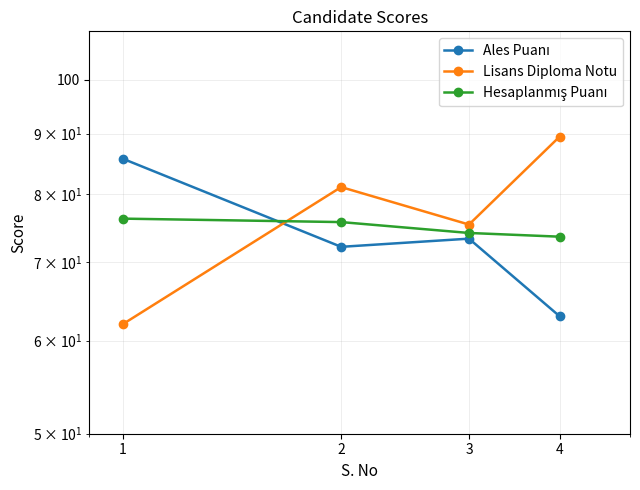

Is this an area chart (filled region under the line)?

No